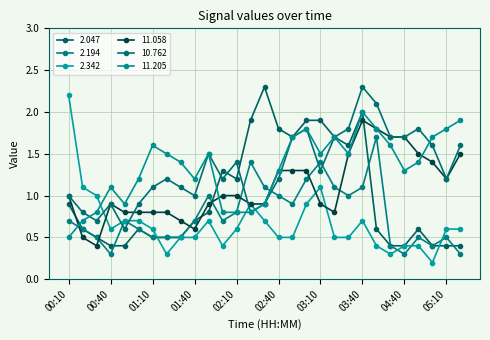

How many distinct data groups are displayed?

6